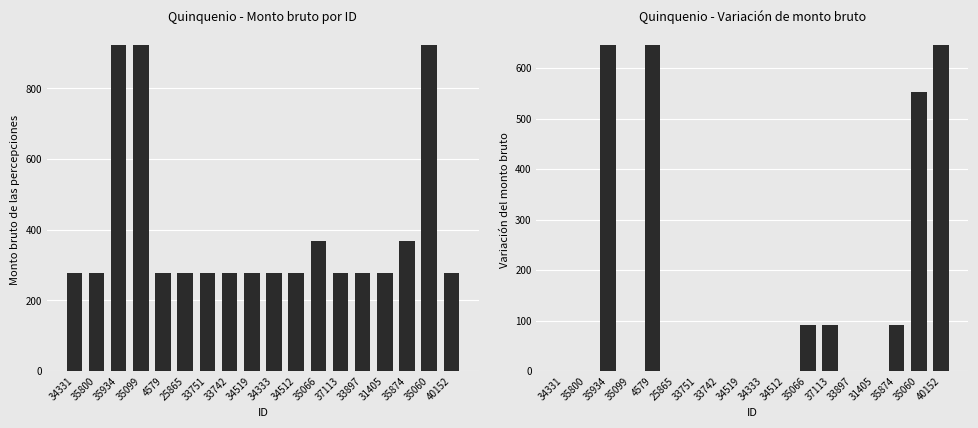

Which series has the largest range (max minus min)?

Monto bruto